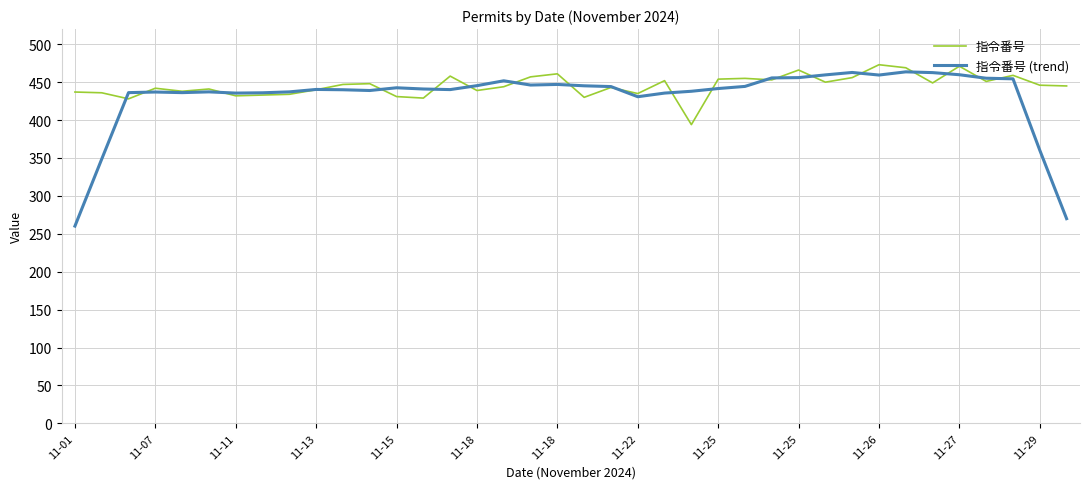

Which series has the largest range (max minus min)?

指令番号 (trend)